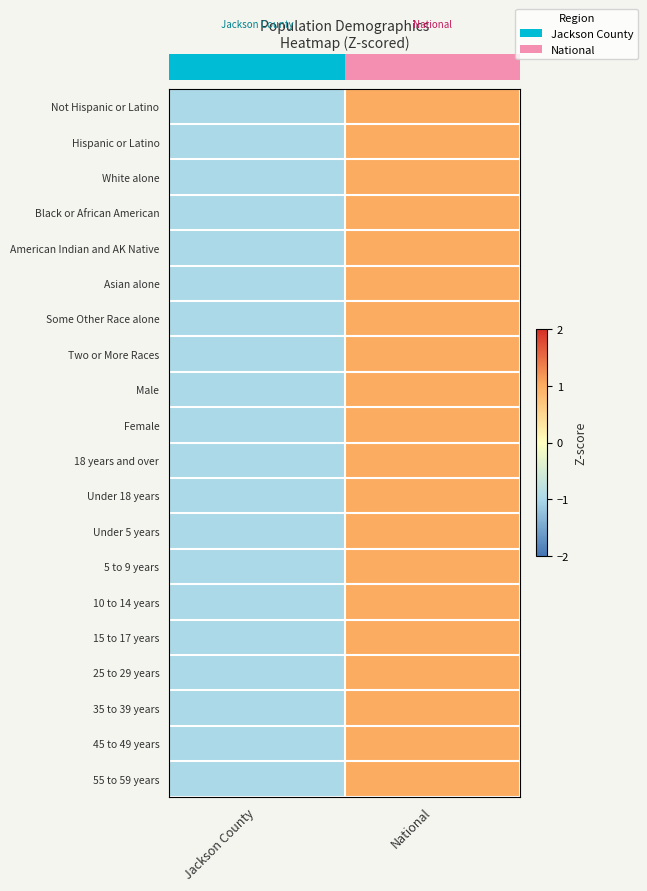

At which category does the chart reach its peak across all series?

National